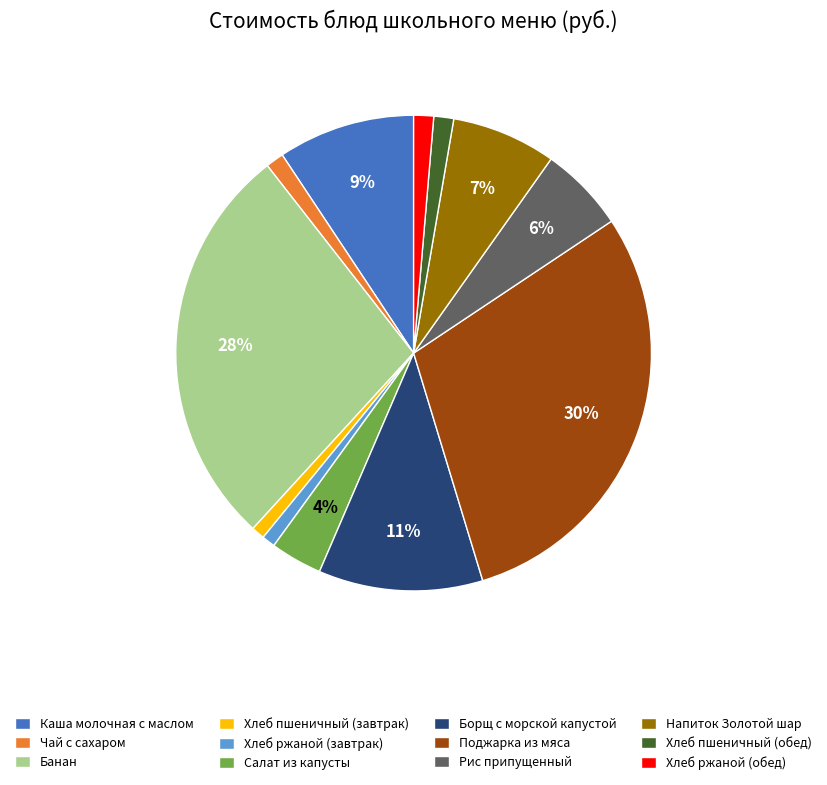

To the nearest percent, what percentage of the pie is Хлеб ржаной (завтрак)?

1%